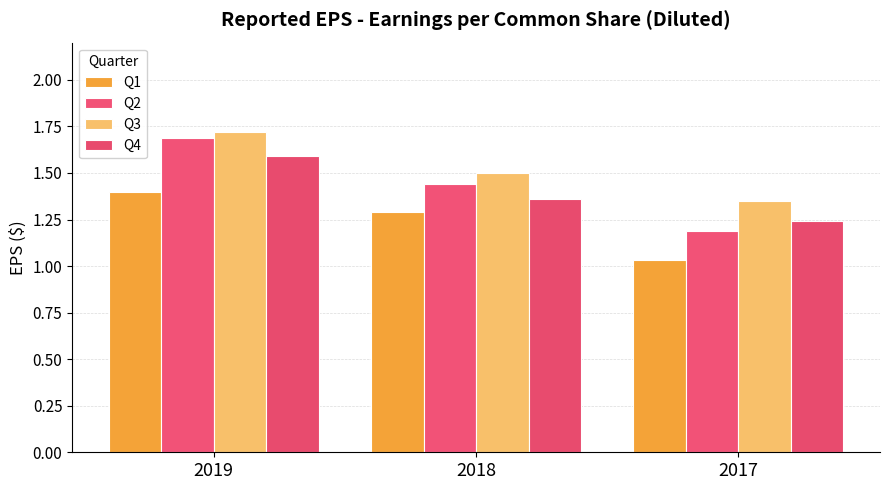

At which label is Q3 closest to 1?

2017